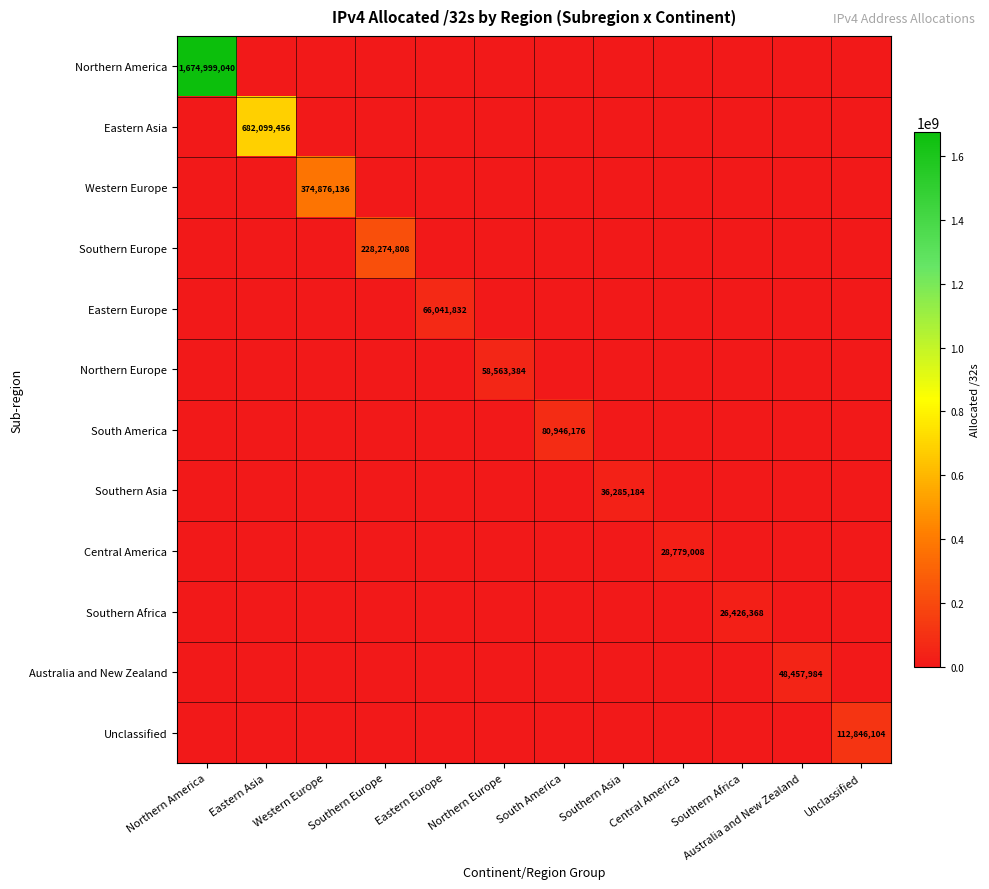

At which label is Western Europe closest to 187438068?

Northern America